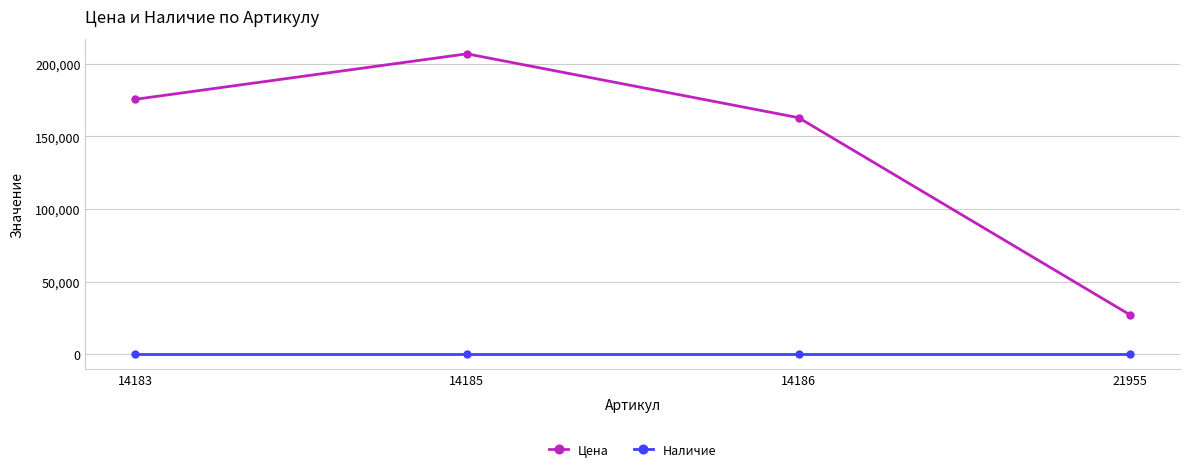

Which series has the largest range (max minus min)?

Цена